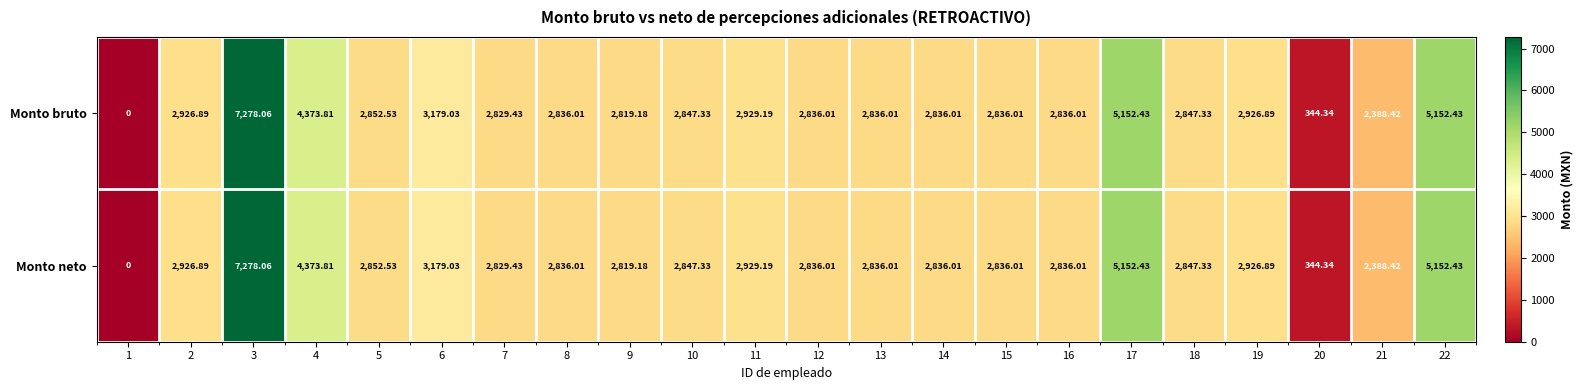

How many data points in Monto bruto are above 2847?

11